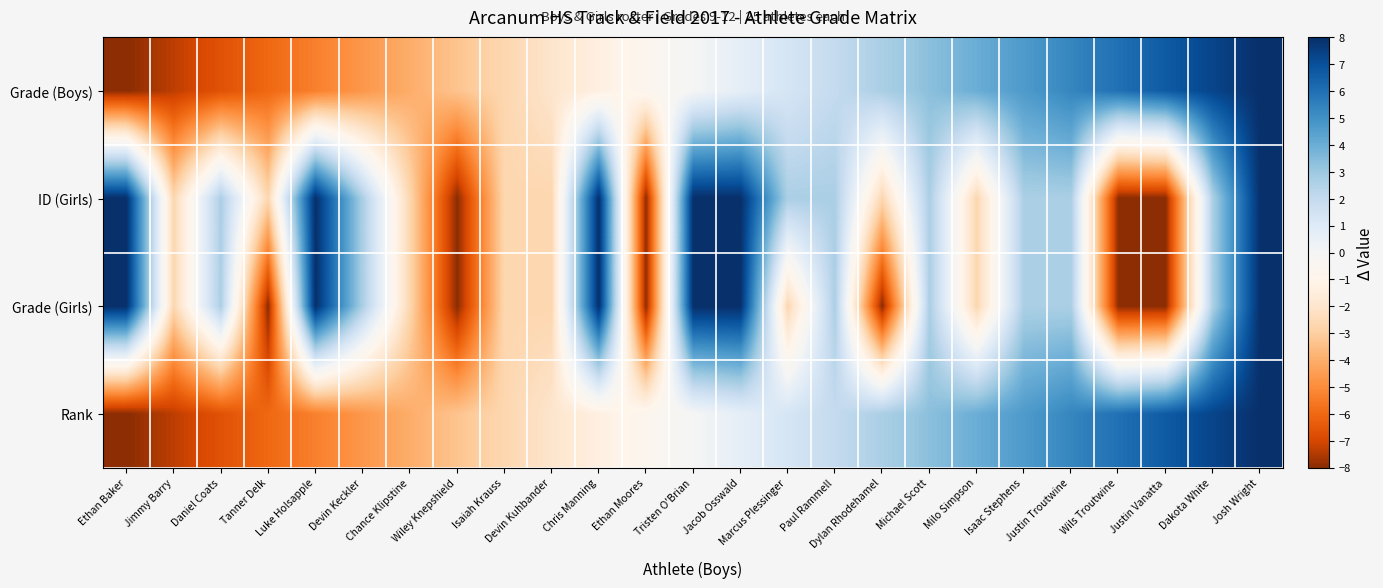

How many categories are shown in the chart?

25